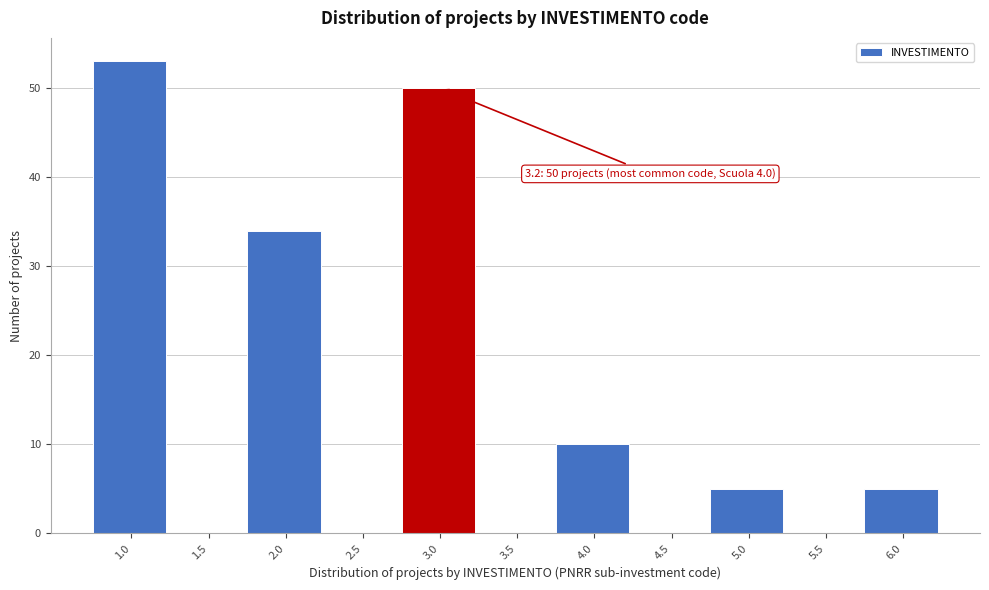

Reading right to left, what are all the values shown in this chart?

6.0=5	5.5=0	5.0=5	4.5=0	4.0=10	3.5=0	3.0=50	2.5=0	2.0=34	1.5=0	1.0=53